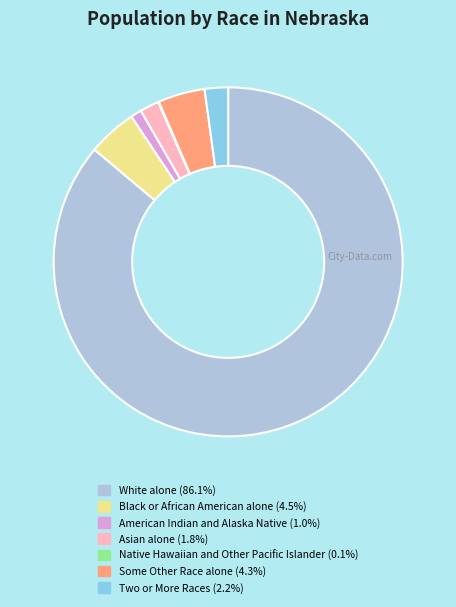

Which slice is the largest?

White alone